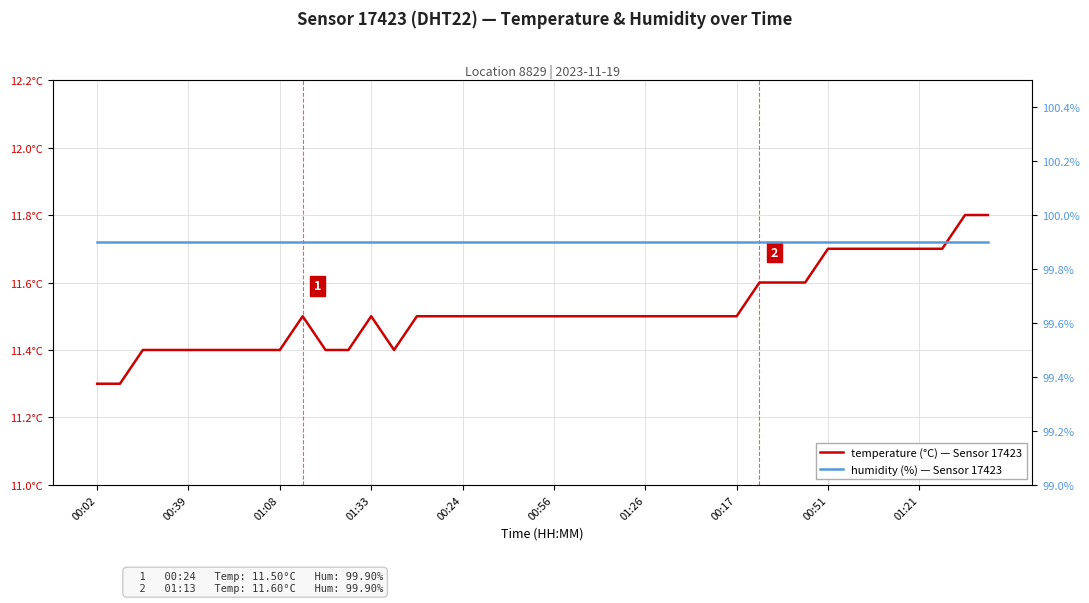

Is it true that temperature equals 15.4 at 21?

False